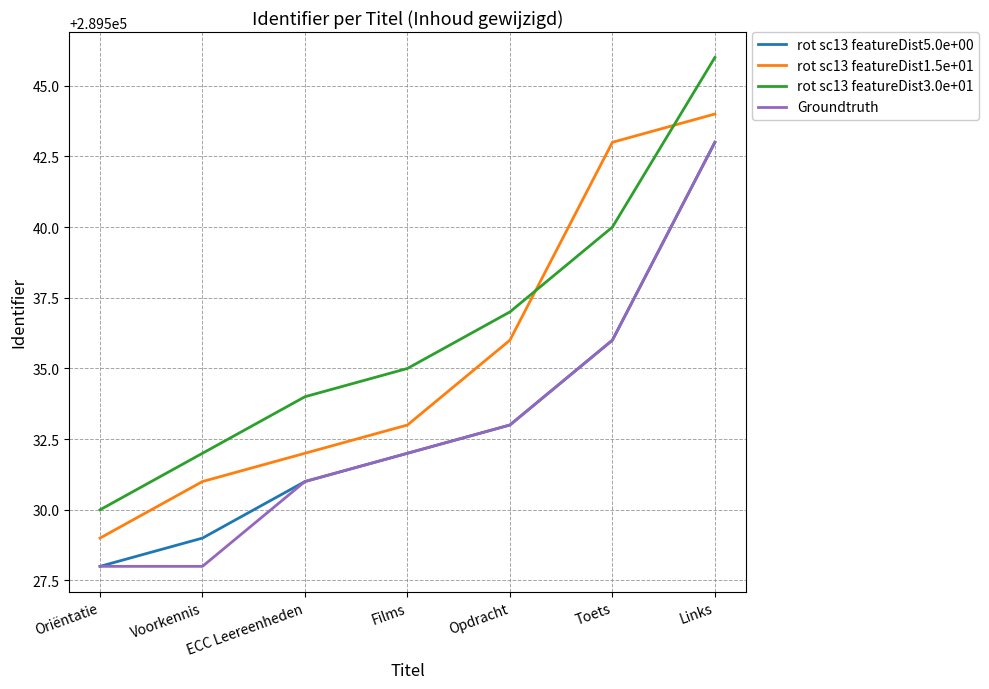

Reading right to left, list all the values displayed in this chart.

rot sc13 featureDist5.0e+00: 289543	289536	289533	289532	289531	289529	289528
rot sc13 featureDist1.5e+01: 289544	289543	289536	289533	289532	289531	289529
rot sc13 featureDist3.0e+01: 289546	289540	289537	289535	289534	289532	289530
Groundtruth: 289543	289536	289533	289532	289531	289528	289528